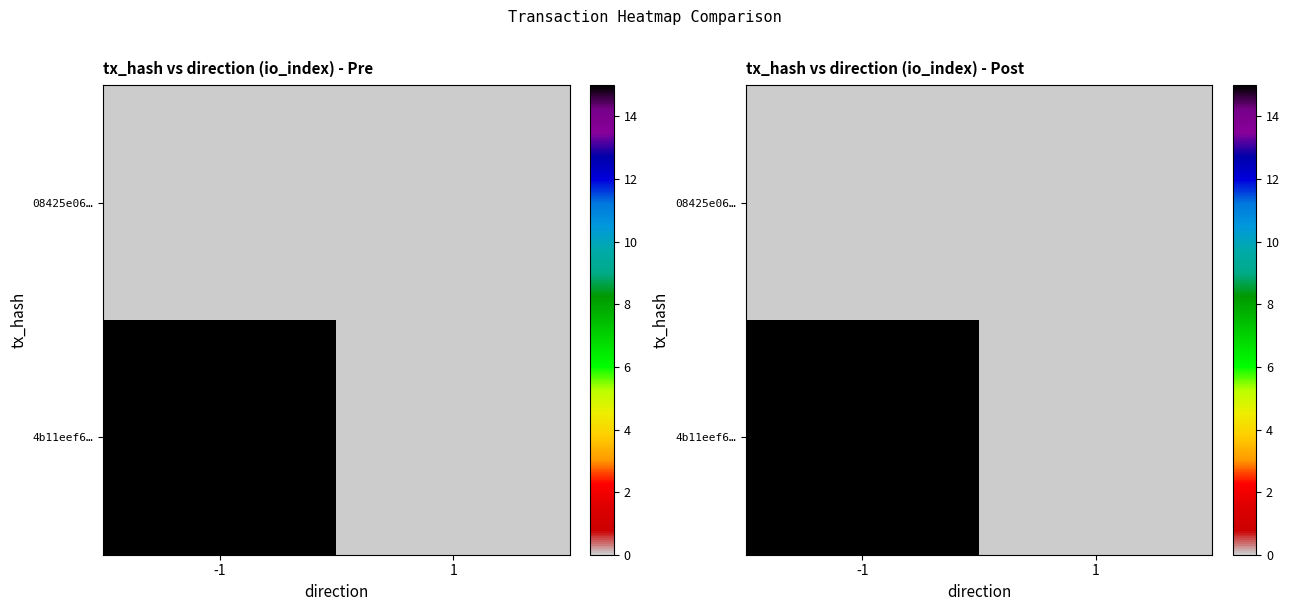

At which label does 4b11eef6… reach its peak?

-1